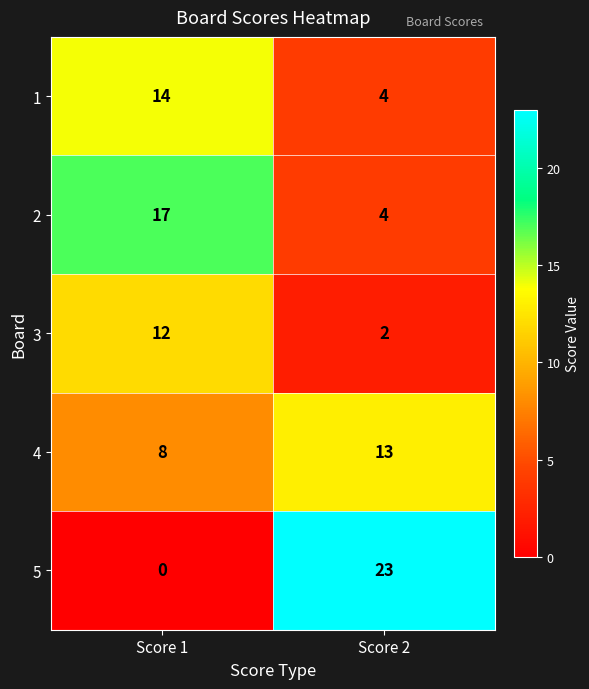

How many data points in 3 are less than 12?

1